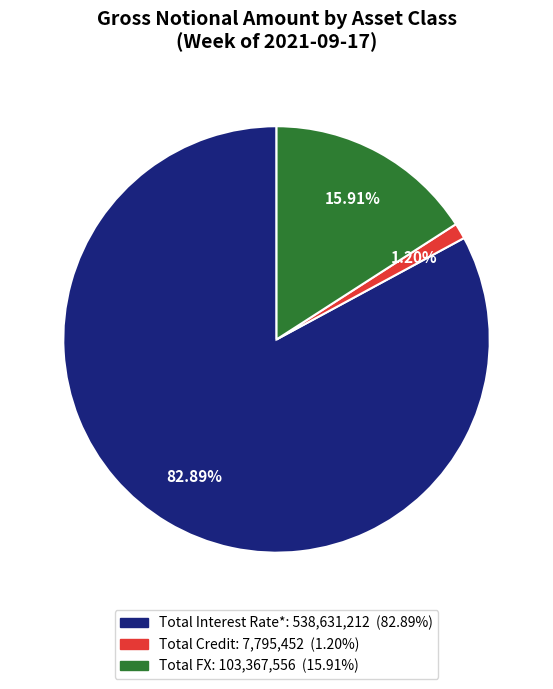

To the nearest percent, what portion does Total FX represent?

16%